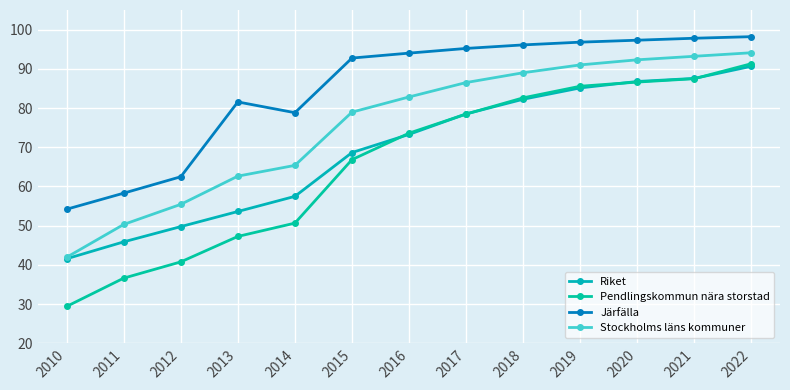

List the series in order of their overall mean, lowest first.

Pendlingskommun nära storstad, Riket, Stockholms läns kommuner, Järfälla